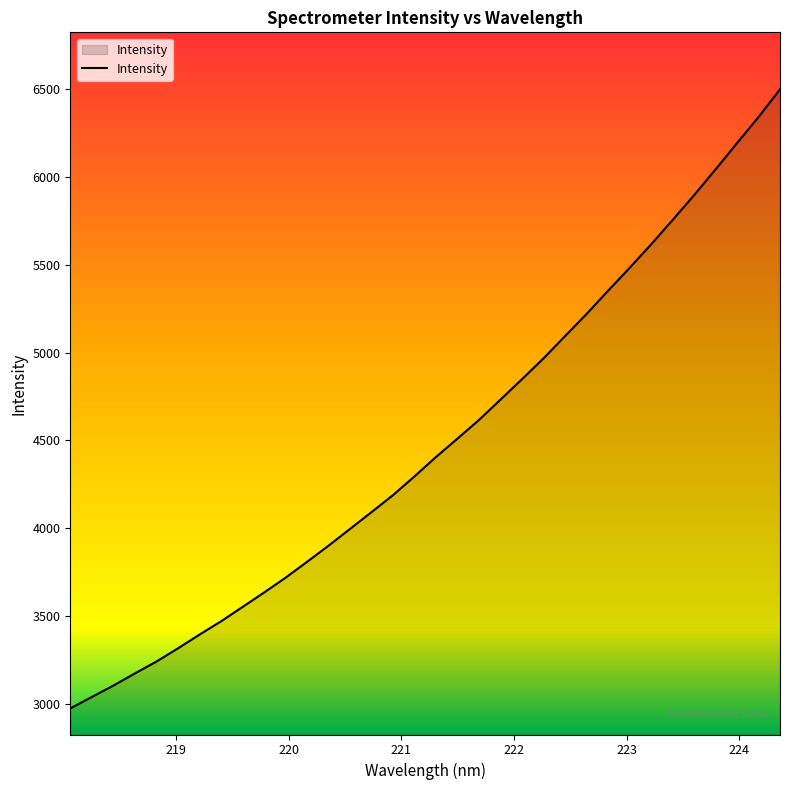

What is the difference between the maximum and minimum values?

3526.3